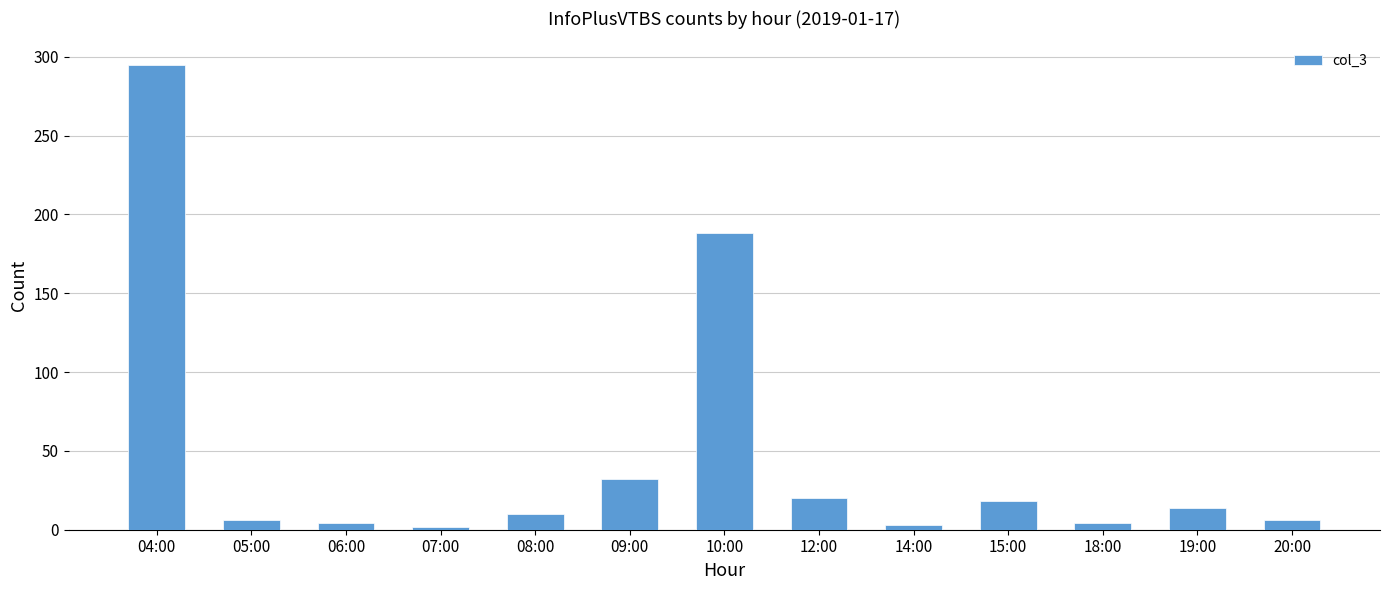

What is the label of the 3rd bar from the left?

06:00